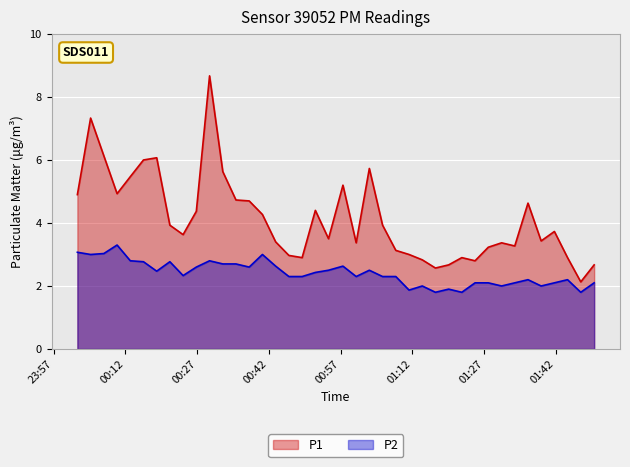

Which series has the widest spread of values?

P1